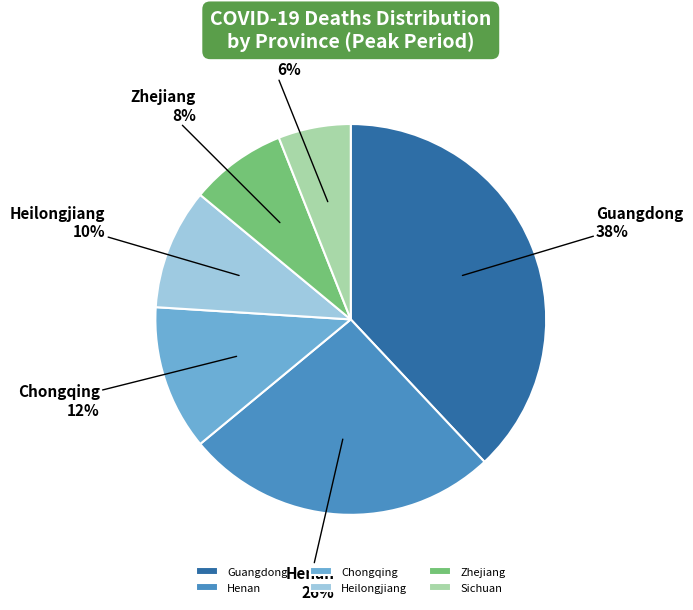

To the nearest percent, what is the average slice percentage?

17%